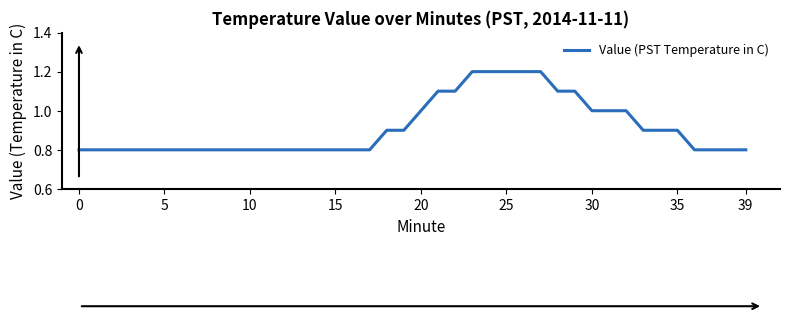

What is the difference between the maximum and minimum values?

0.4